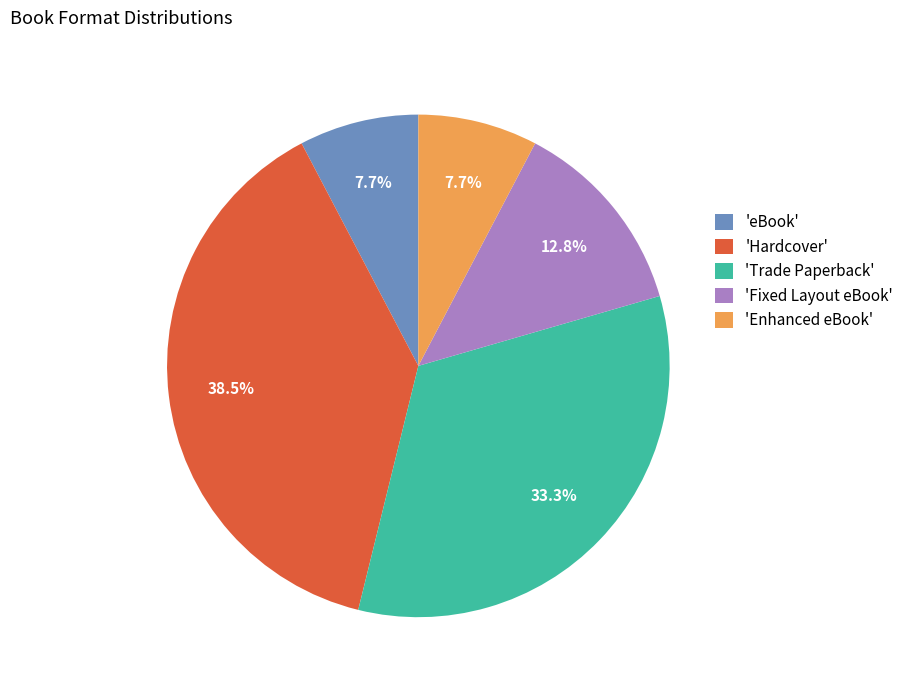

To the nearest percent, what is the difference between the largest and smallest slice percentages?

31%